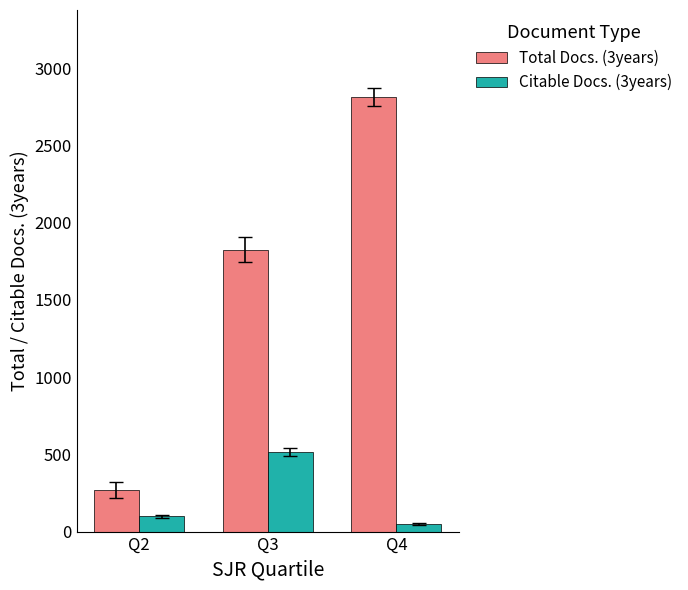

Reading right to left, extract all data points from this chart.

Total Docs. (3years): Q4=2814	Q3=1824	Q2=270
Citable Docs. (3years): Q4=49	Q3=514	Q2=100